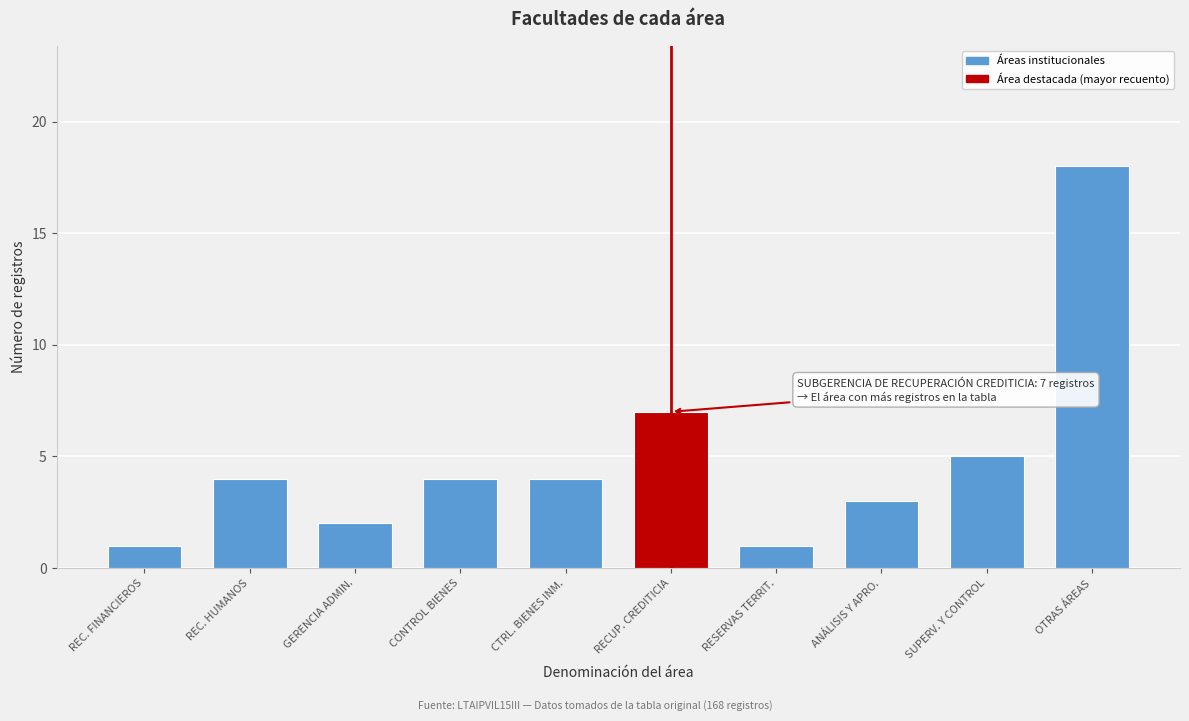

Reading right to left, extract all data points from this chart.

18	5	3	1	7	4	4	2	4	1